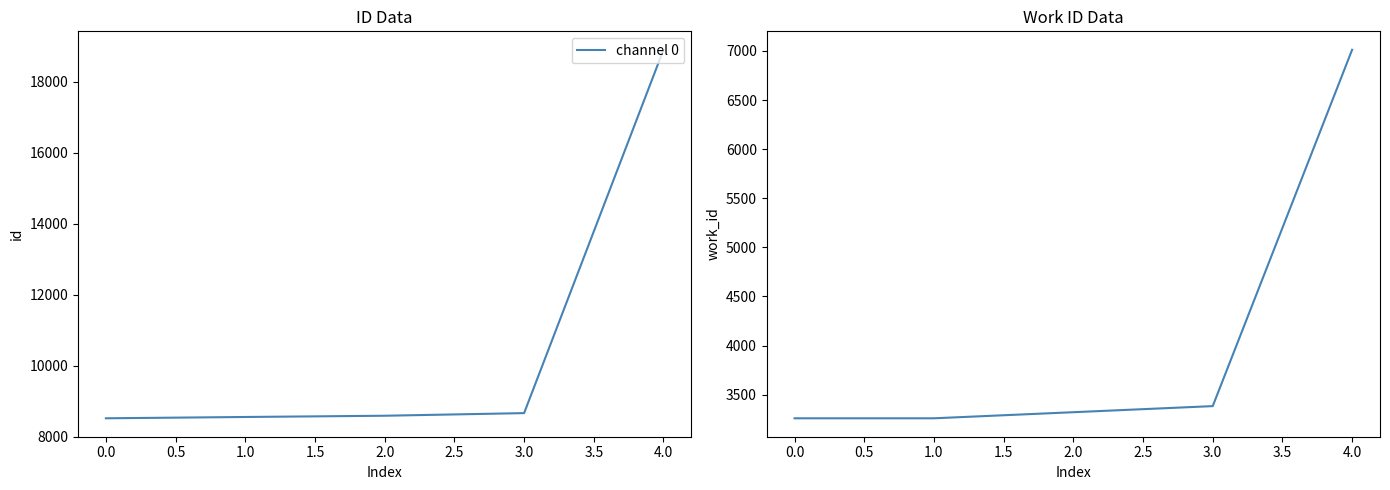

What is the minimum value for channel 0?

8517